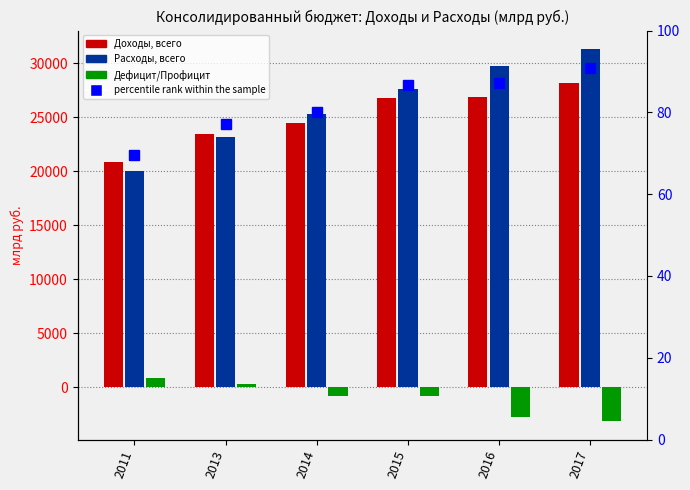

How many data points in Дефицит/Профицит are less than -845?

4